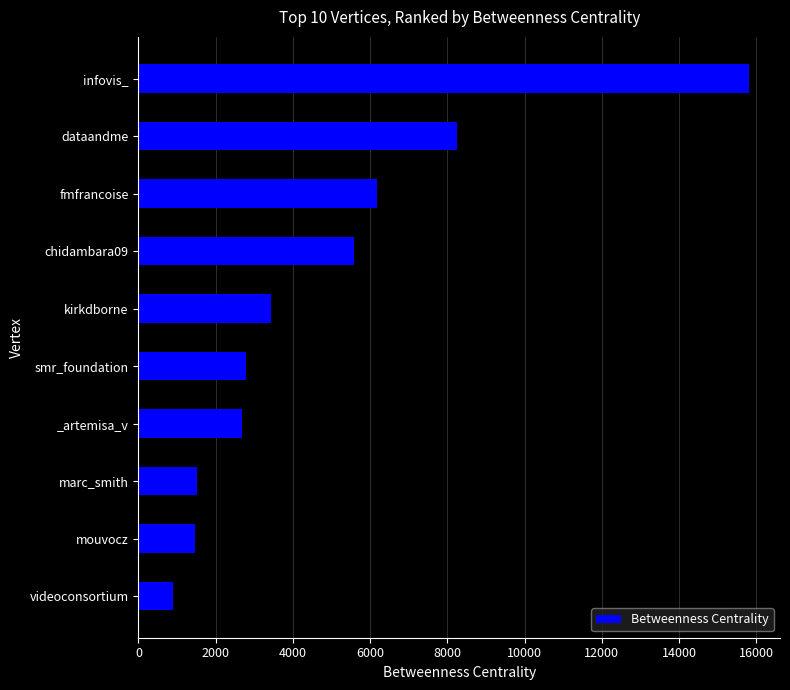

How many bars are there in total?

10